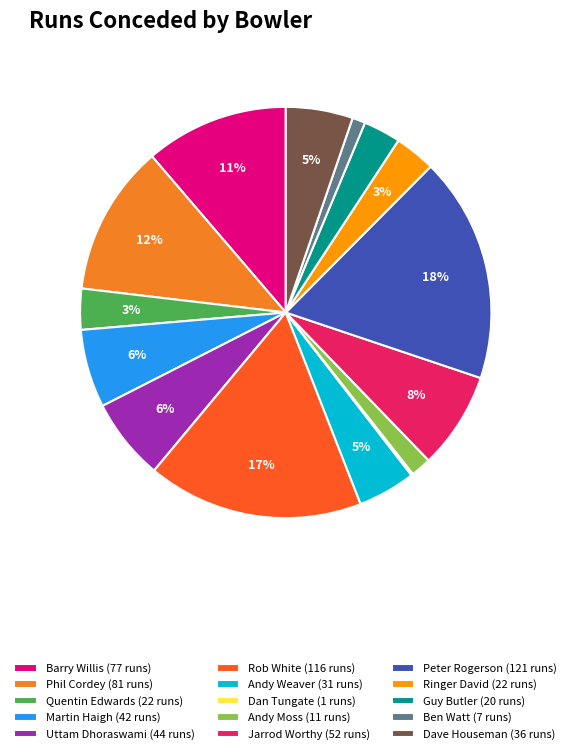

Which has a higher value, Rob White (116 runs) or Dave Houseman (36 runs)?

Rob White (116 runs)